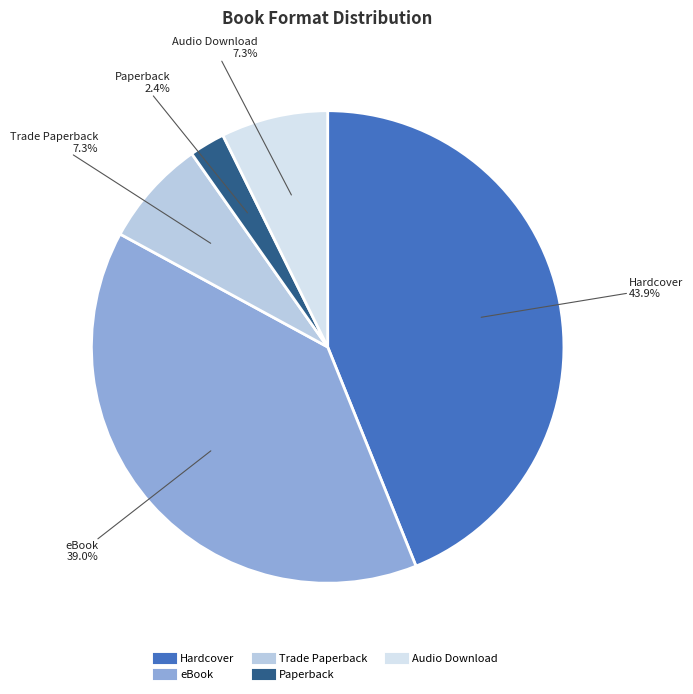

To the nearest percent, what percentage of the pie is eBook?

39%